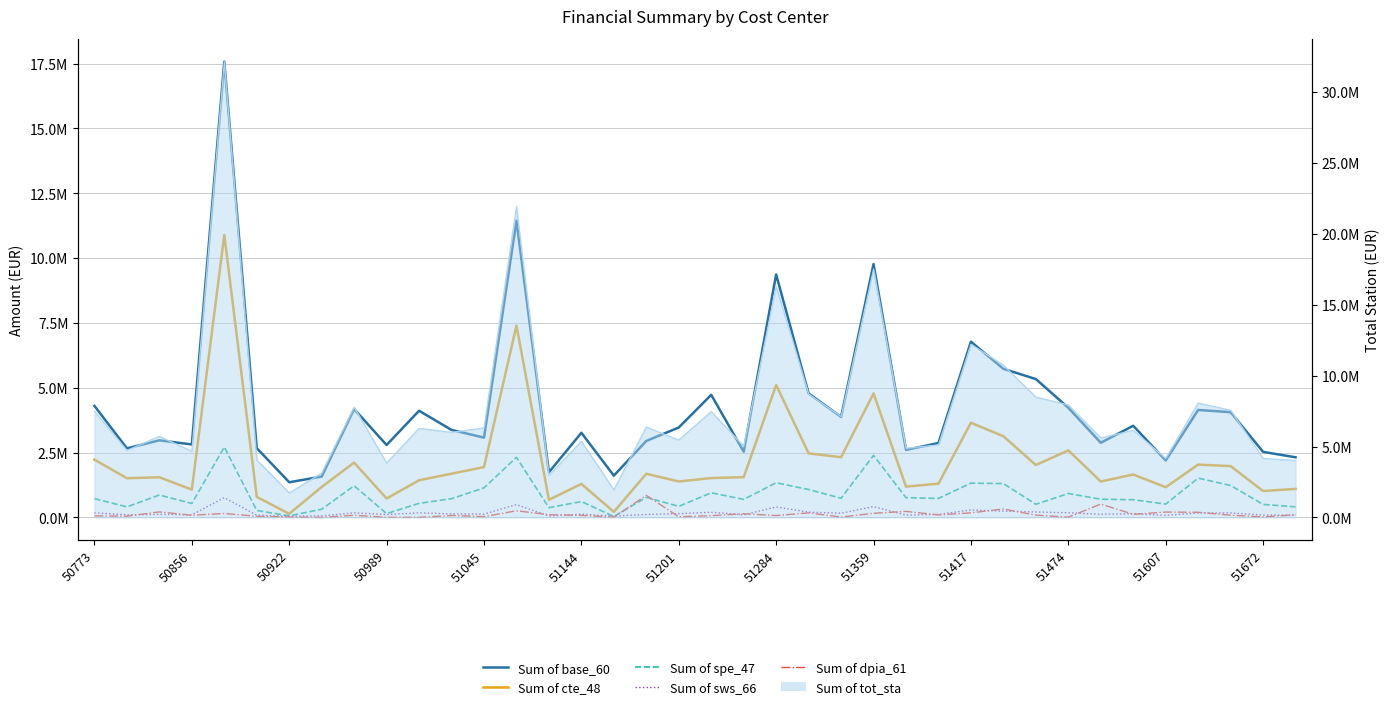

Where is the first local minimum for Sum of cte_48?

50856